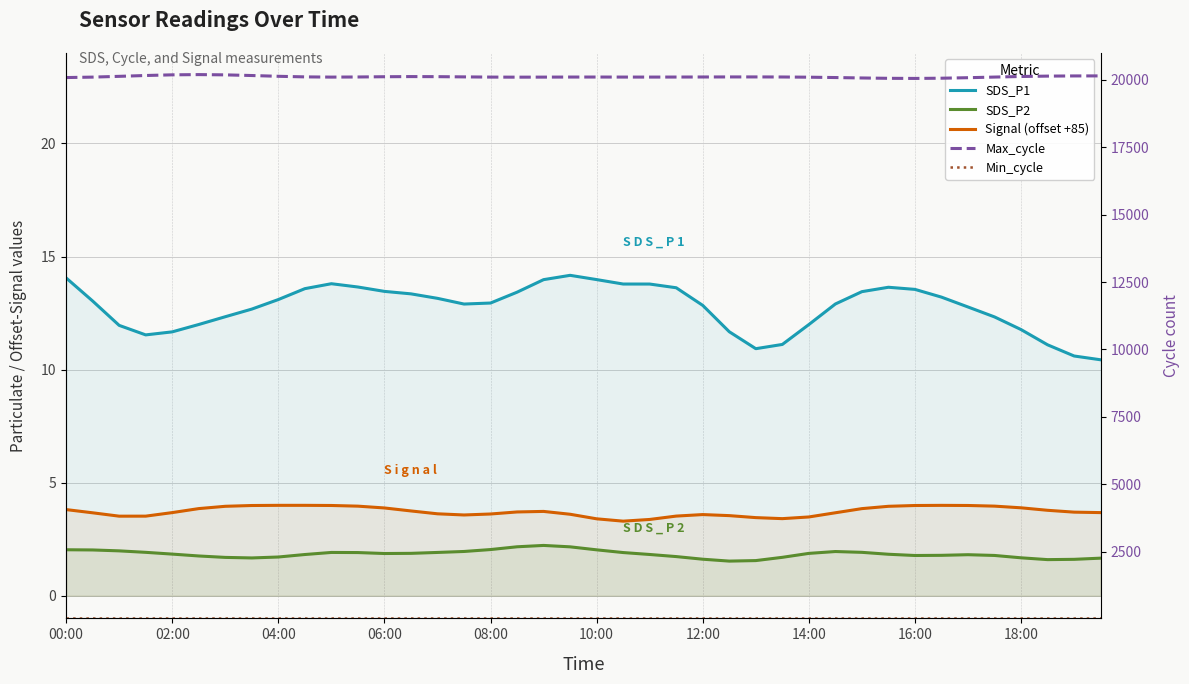

What is the difference between the second highest and minimum values in the SDS_P1 series?

3.6